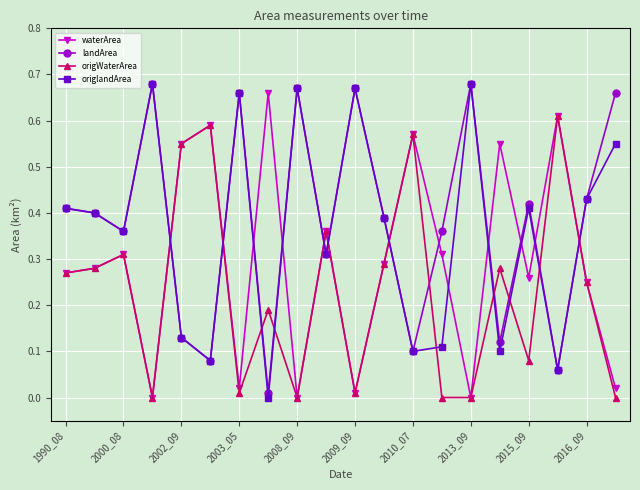

Is this an area chart (filled region under the line)?

No